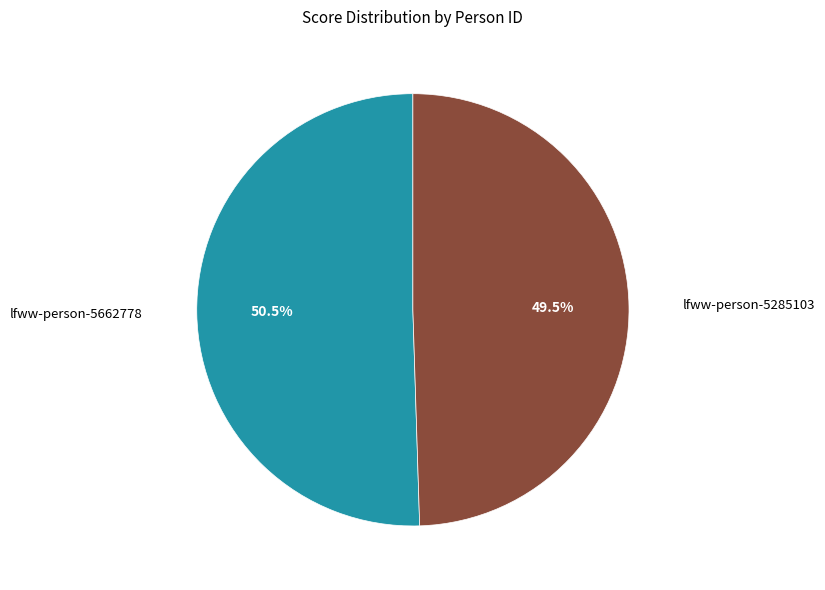

Count the number of slices in the pie.

2